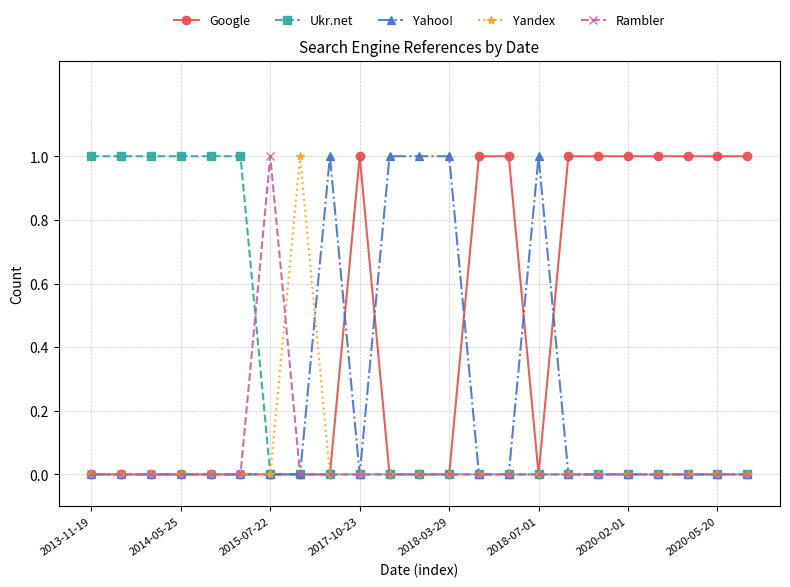

Count the number of data series in this chart.

5